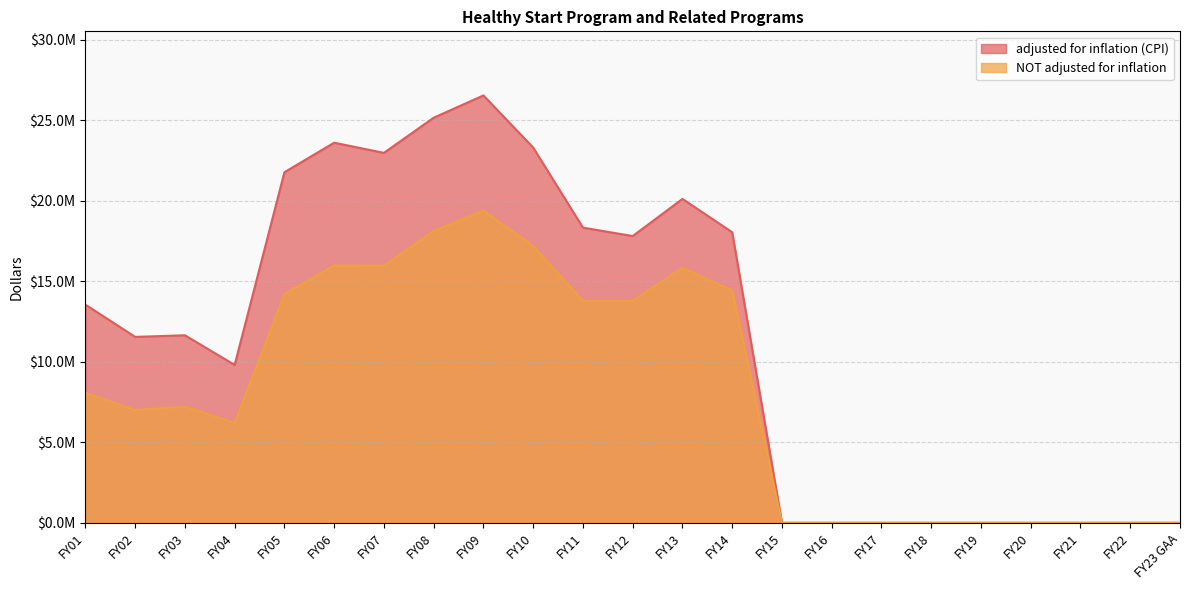

At which label does adjusted for inflation (CPI) reach its peak?

FY09